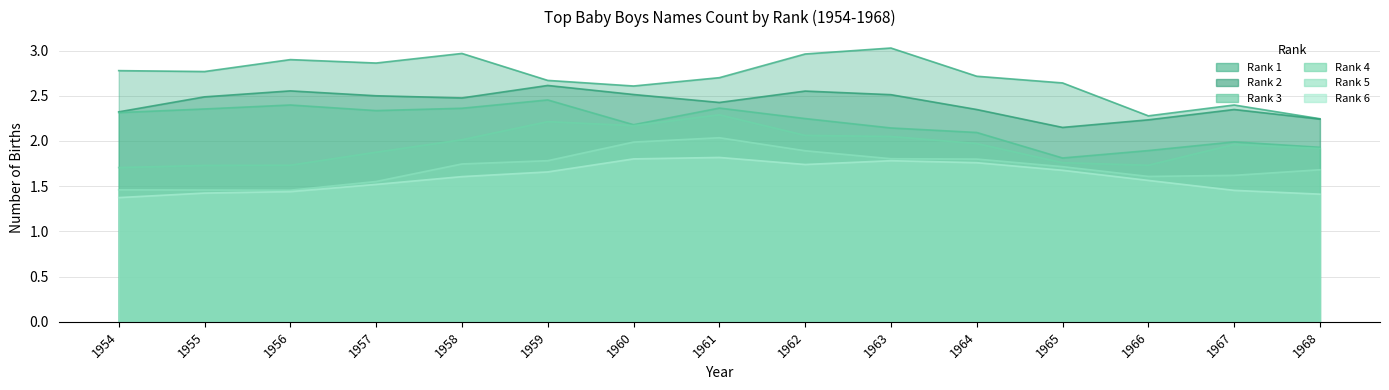

True or false: Rank3_No has a value of 2.3 at 1954.

True